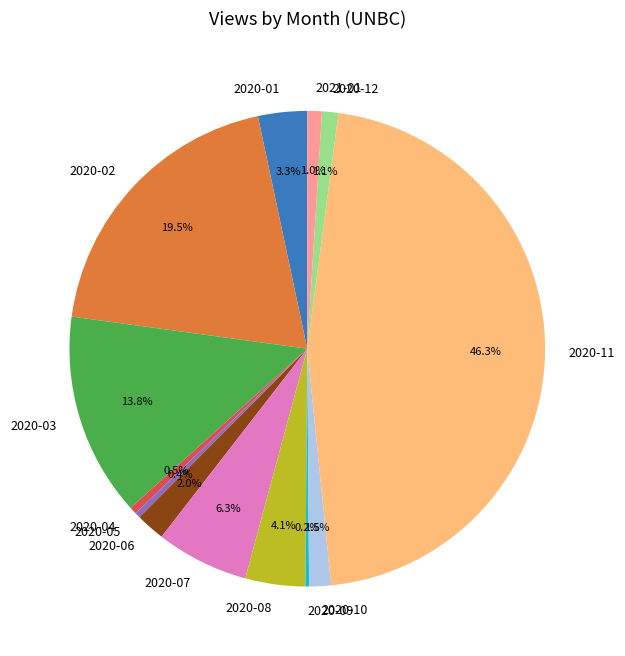

Is 2020-11 the majority of the pie?

No